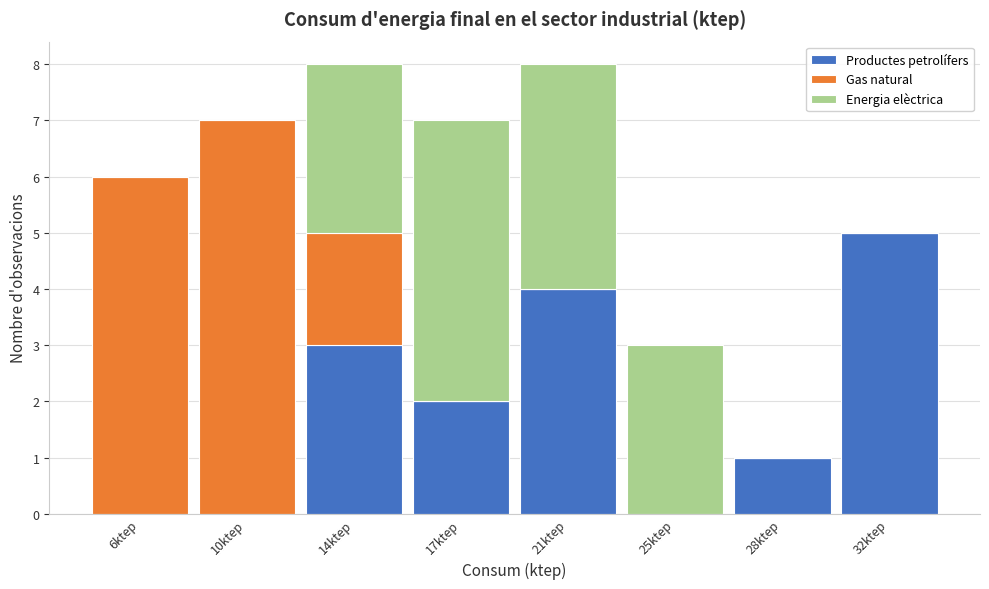

Reading left to right, transcribe the values for Productes petrolífers.

6ktep=0	10ktep=0	14ktep=3	17ktep=2	21ktep=4	25ktep=0	28ktep=1	32ktep=5